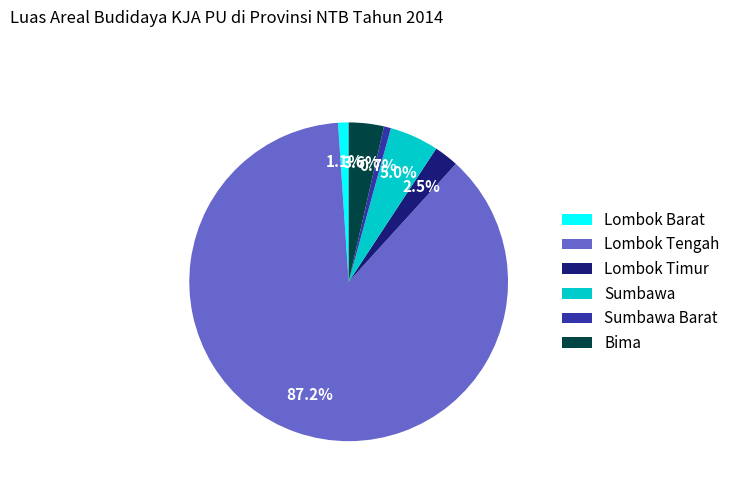

The Lombok Barat slice represents 8% of the pie. True or false?

False